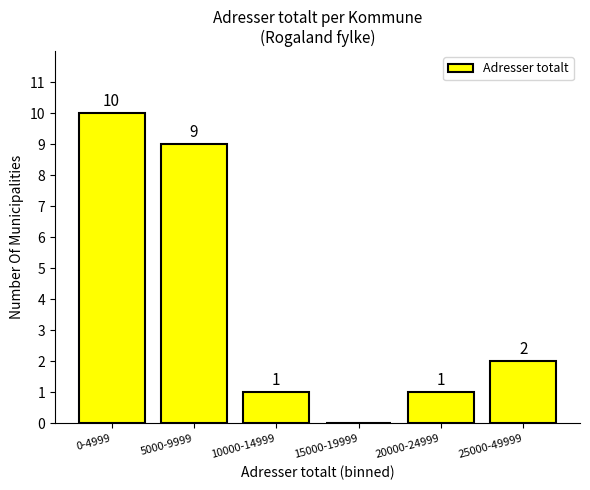

Reading left to right, transcribe all the data shown in this chart.

0-4999=10	5000-9999=9	10000-14999=1	15000-19999=0	20000-24999=1	25000-49999=2